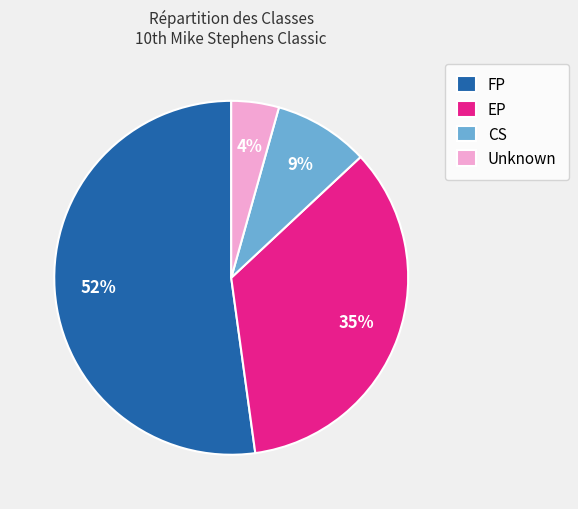

How many segments does this pie chart have?

4